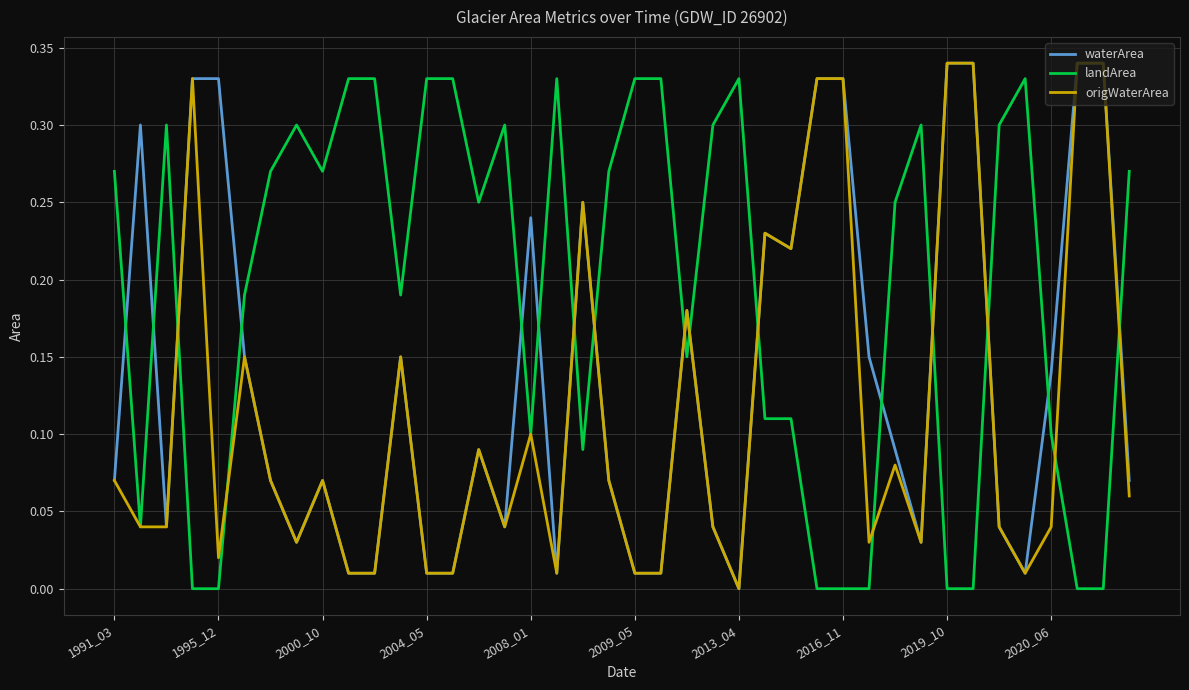

Which series has the largest total across all categories?

landArea